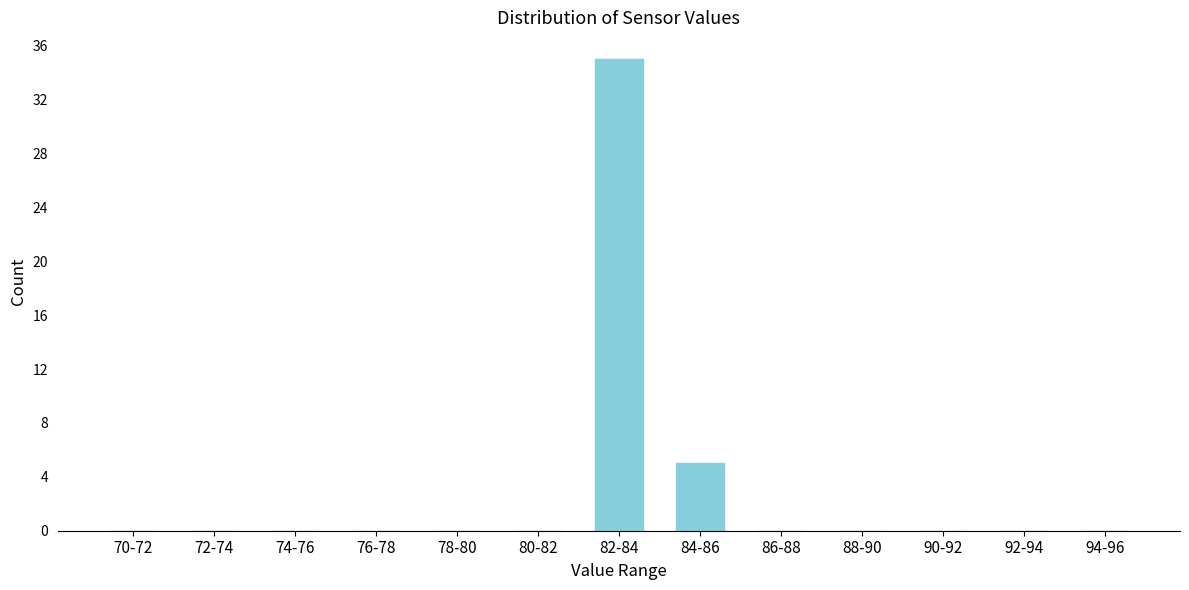

Reading right to left, list all the values displayed in this chart.

94-96=0	92-94=0	90-92=0	88-90=0	86-88=0	84-86=5	82-84=35	80-82=0	78-80=0	76-78=0	74-76=0	72-74=0	70-72=0